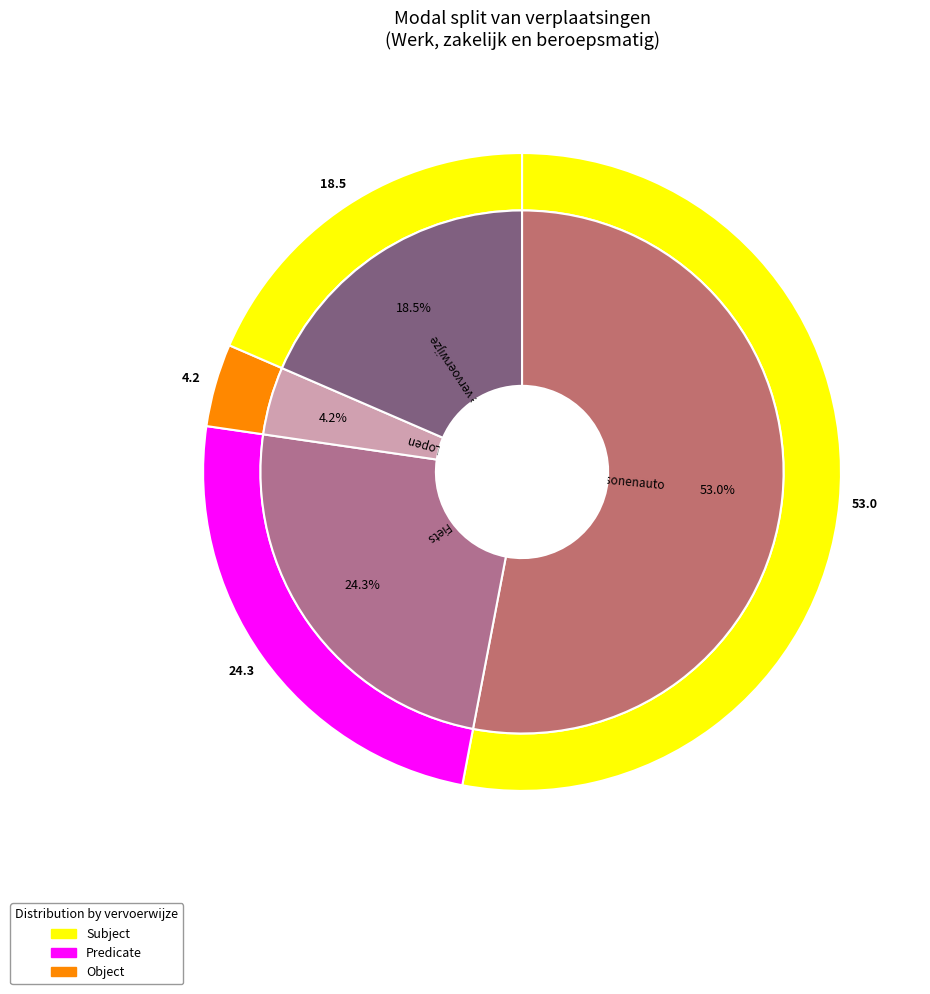

Do Personenauto and Lopen together represent more than half of the pie?

Yes